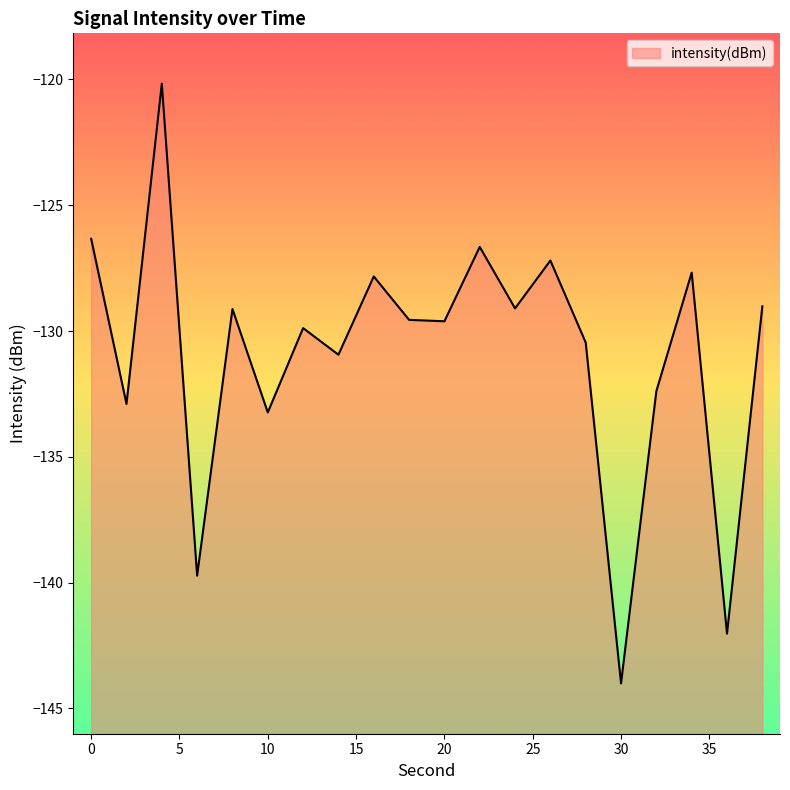

What is the change in value from 8 to 32?

-3.3